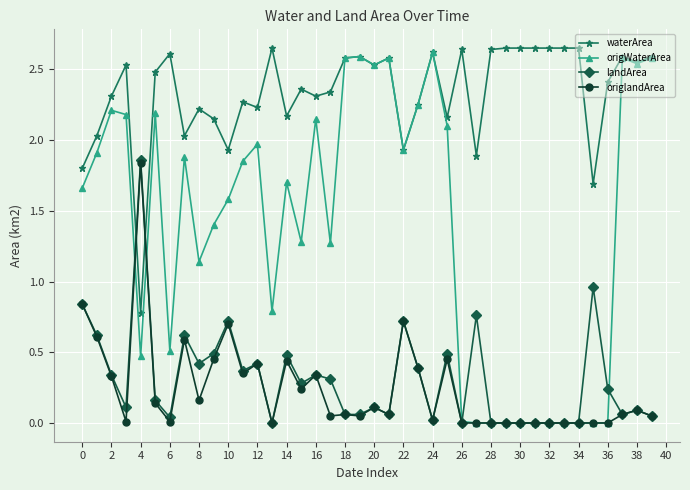

Which series has the largest range (max minus min)?

origWaterArea